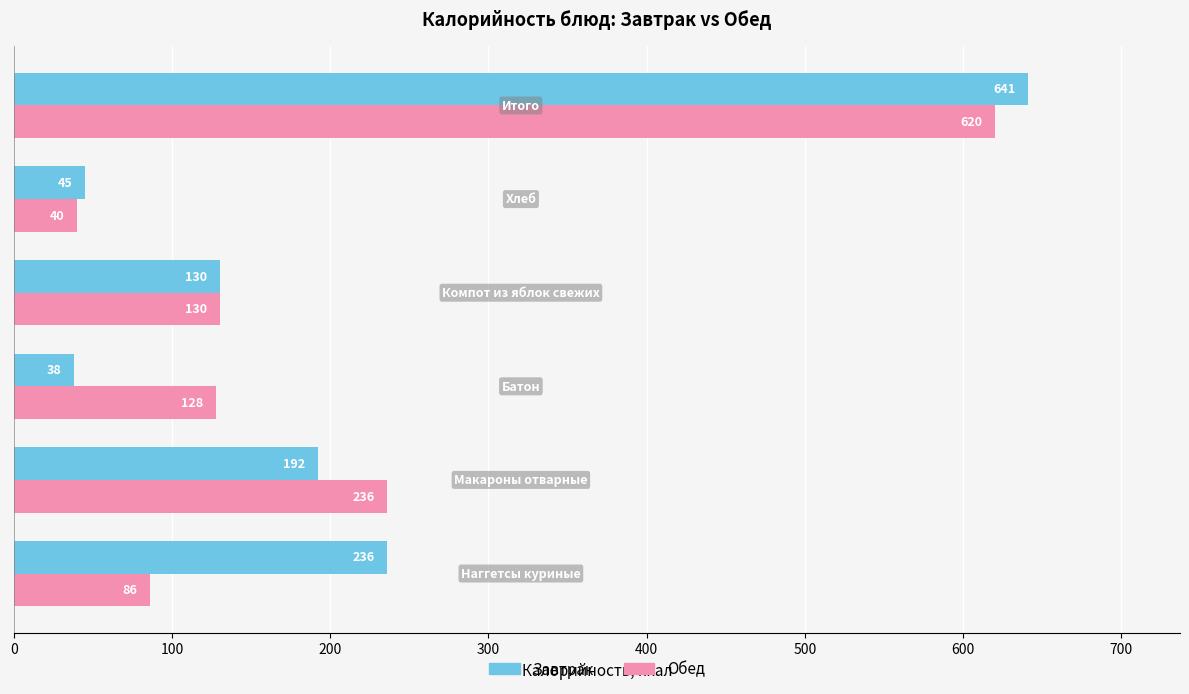

List the series in order of their peak value, lowest first.

Обед, Завтрак